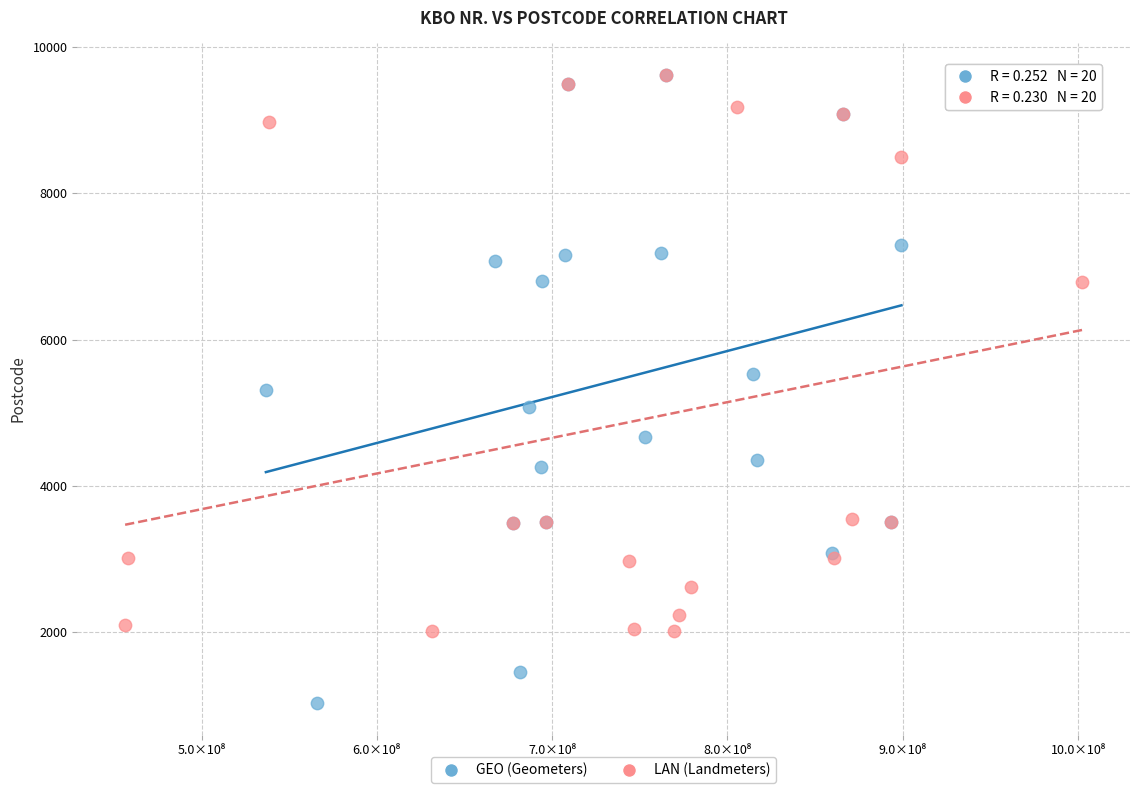

Which series has the widest spread of Y values?

GEO (Geometers)